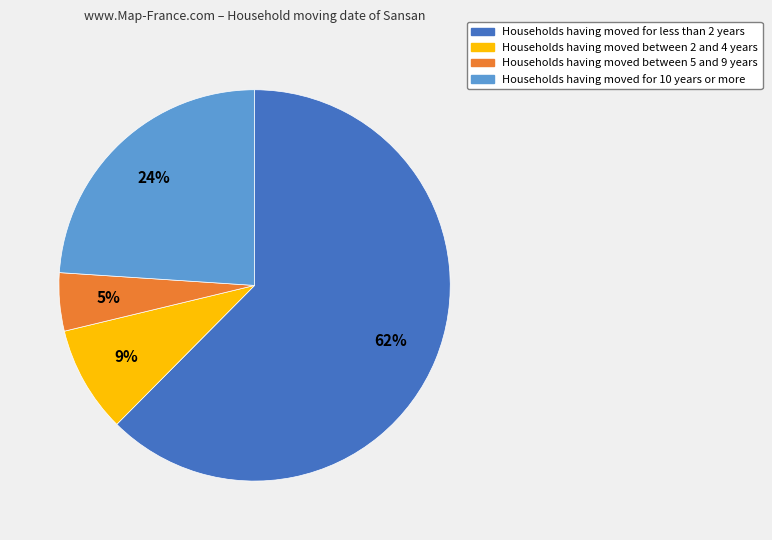

To the nearest percent, what is the average slice percentage?

25%